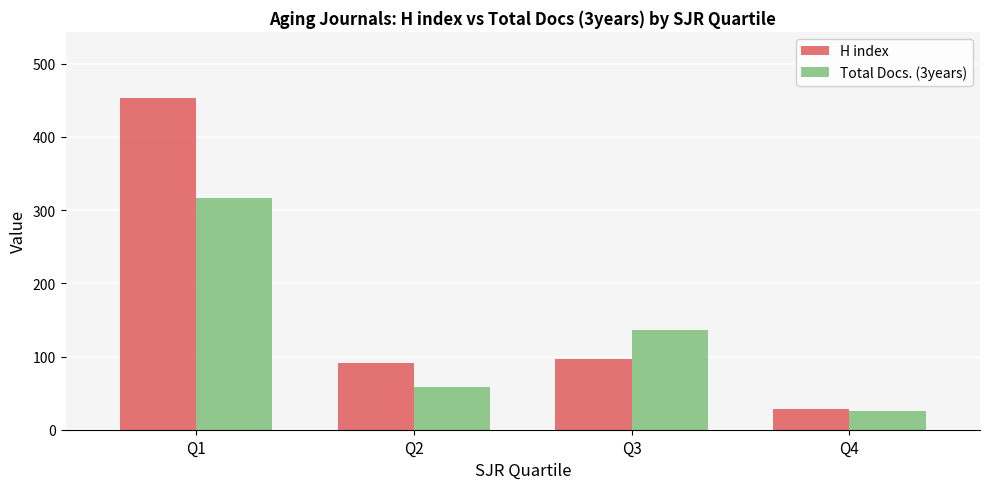

List the series in order of their overall mean, highest first.

H index, Total Docs. (3years)